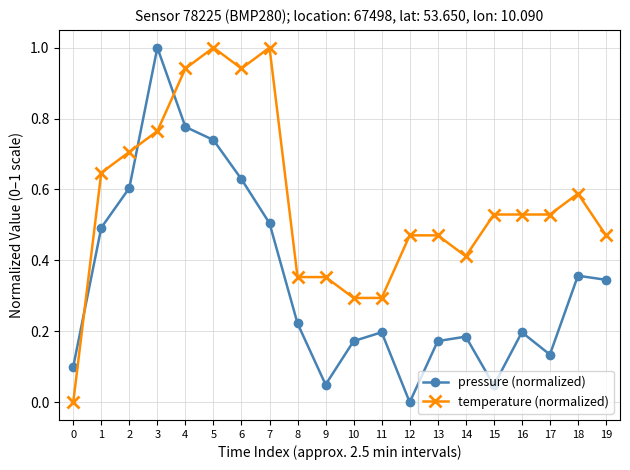

The pressure (normalized) series shows 0.1 at 16. True or false?

False